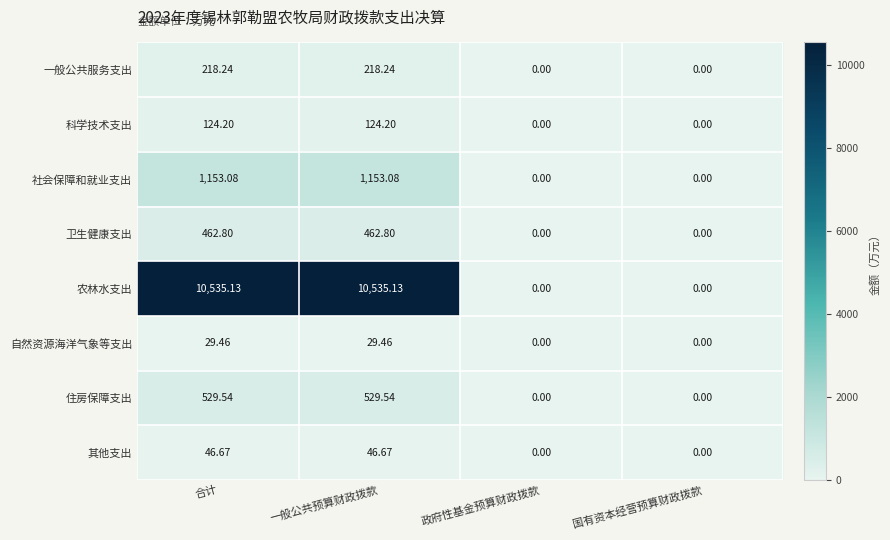

Which series has the largest range (max minus min)?

农林水支出